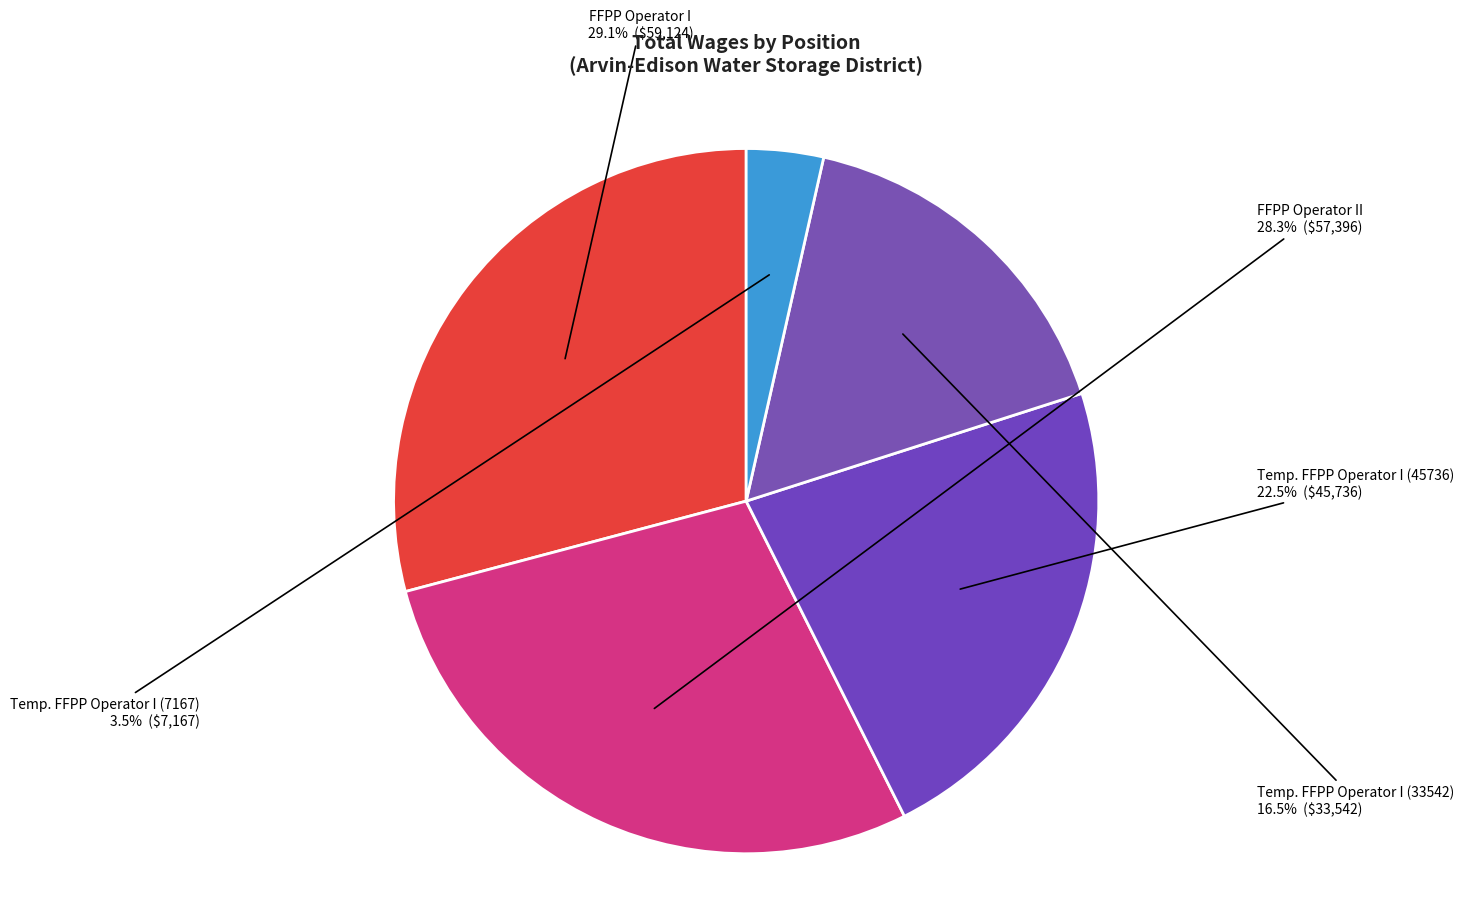

Approximately how many times larger is the value at Temp. FFPP Operator I (33542) compared to Temp. FFPP Operator I (7167)?

4.7